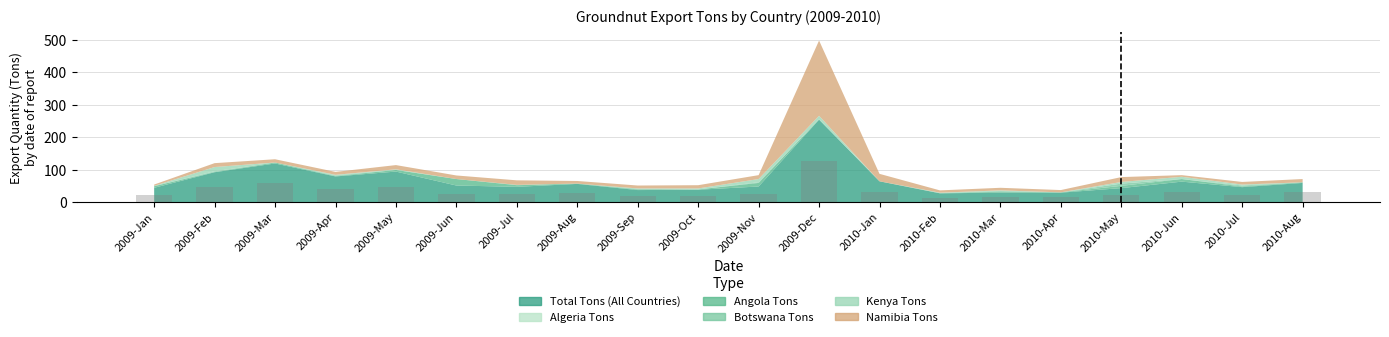

How many series are shown in this chart?

1